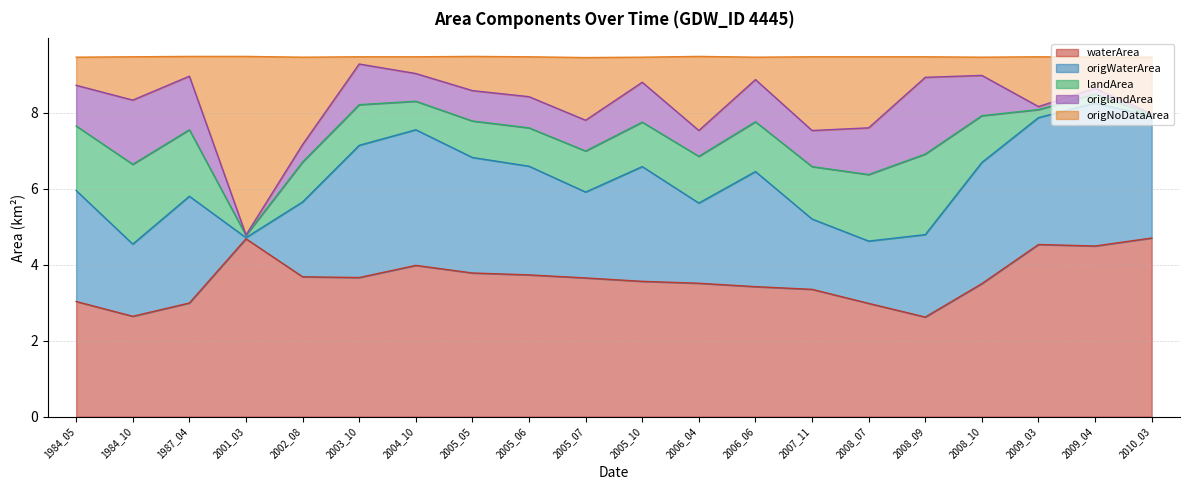

What is the highest value of the waterArea series?

4.7